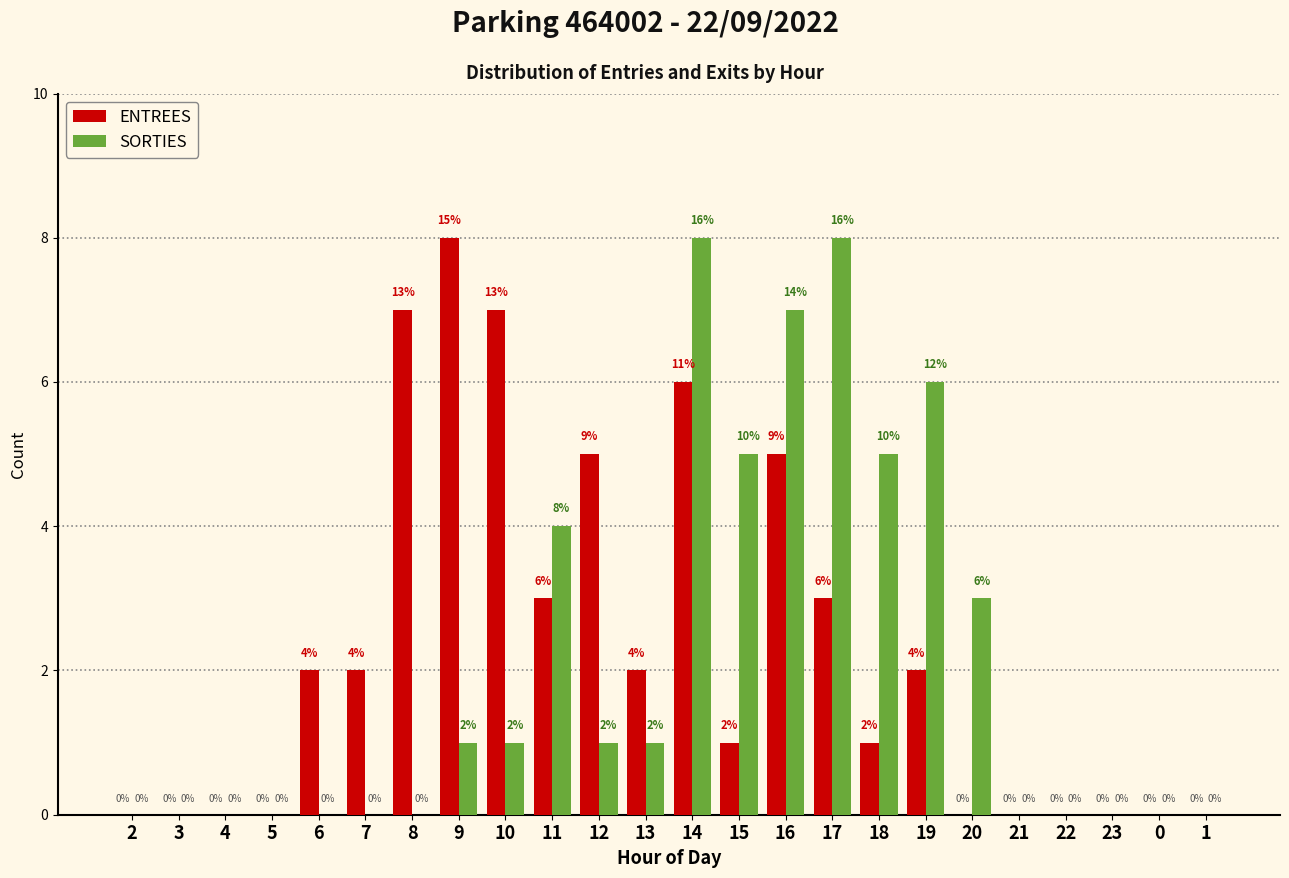

Reading left to right, extract all data points from this chart.

ENTREES: 2=0	3=0	4=0	5=0	6=2	7=2	8=7	9=8	10=7	11=3	12=5	13=2	14=6	15=1	16=5	17=3	18=1	19=2	20=0	21=0	22=0	23=0	0=0	1=0
SORTIES: 2=0	3=0	4=0	5=0	6=0	7=0	8=0	9=1	10=1	11=4	12=1	13=1	14=8	15=5	16=7	17=8	18=5	19=6	20=3	21=0	22=0	23=0	0=0	1=0